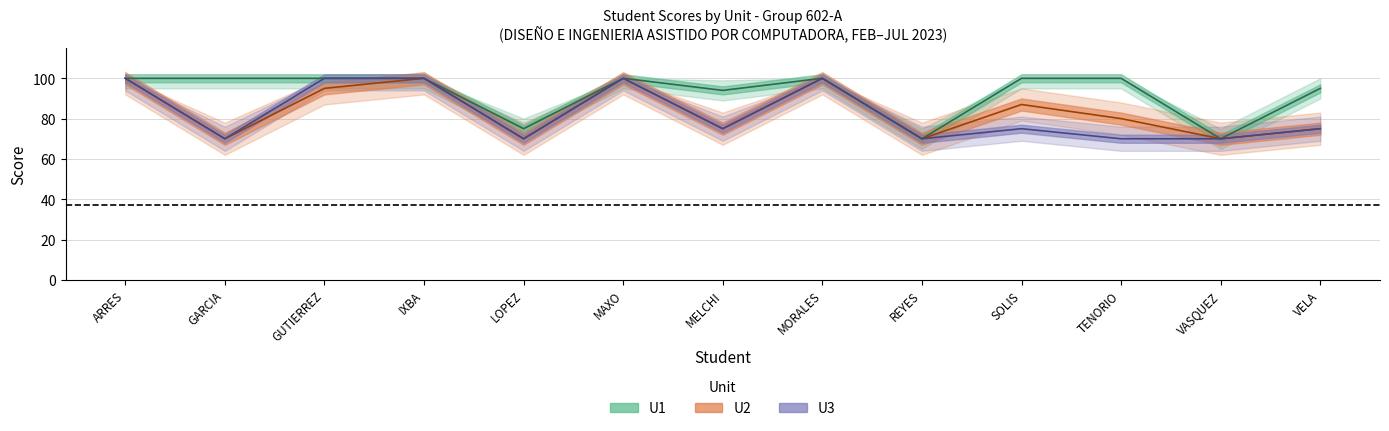

How many data points in U2 are above 80?

6